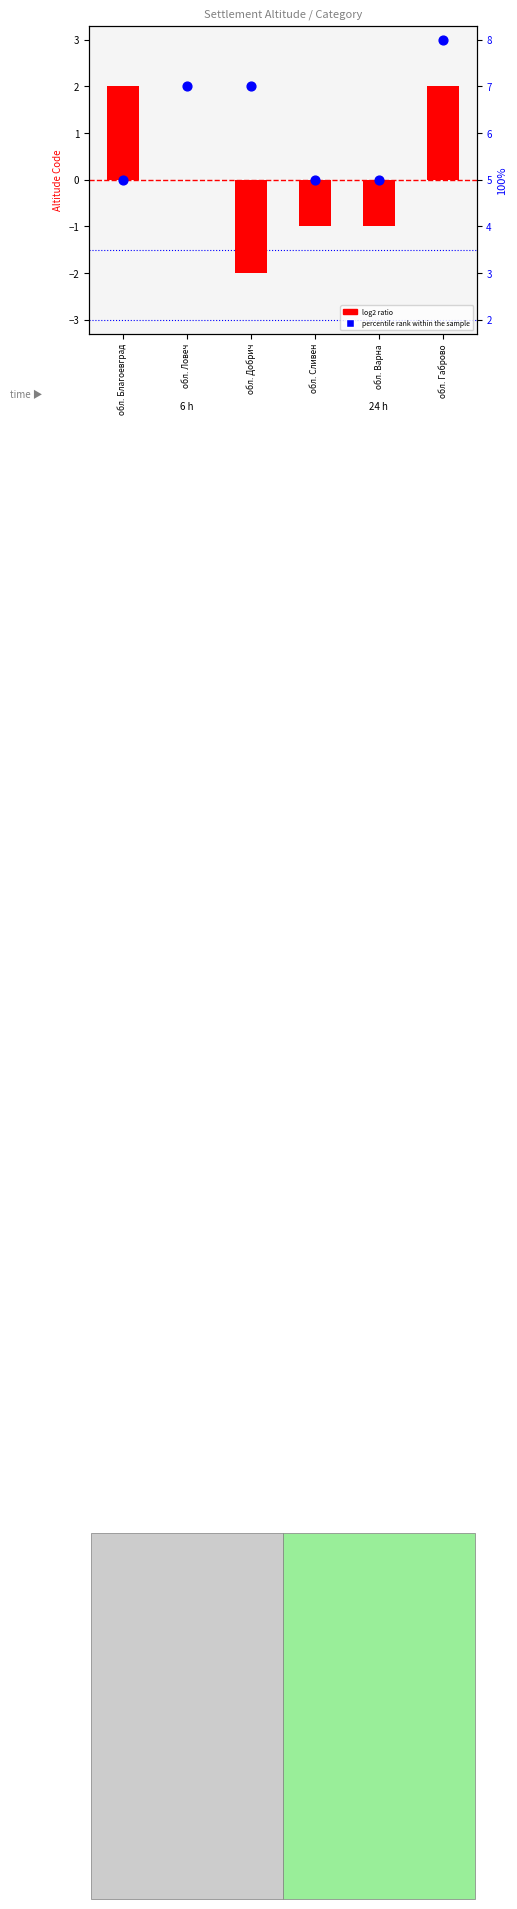

At how many categories does at least one series exceed -1?

6